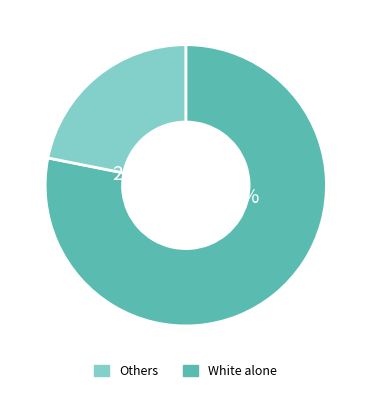

Is there any slice that represents more than half of the pie?

Yes